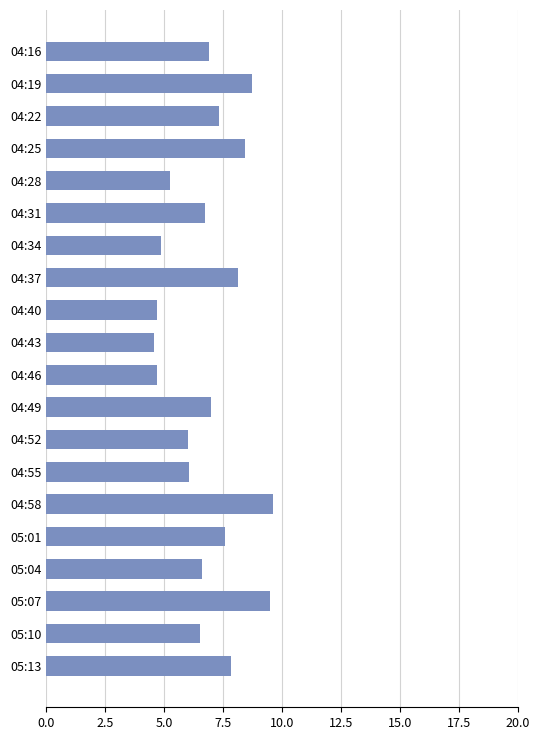

What is the greatest value displayed?

9.6